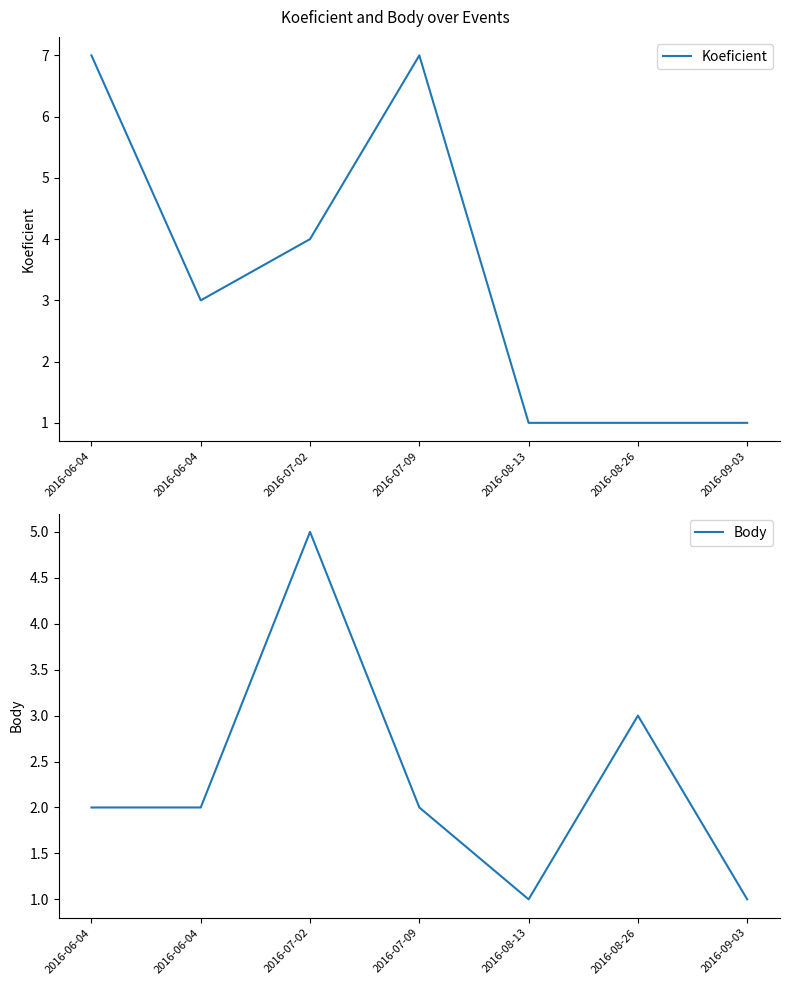

Reading left to right, transcribe all the data shown in this chart.

Koeficient: 7	3	4	7	1	1	1
Body: 2	2	5	2	1	3	1